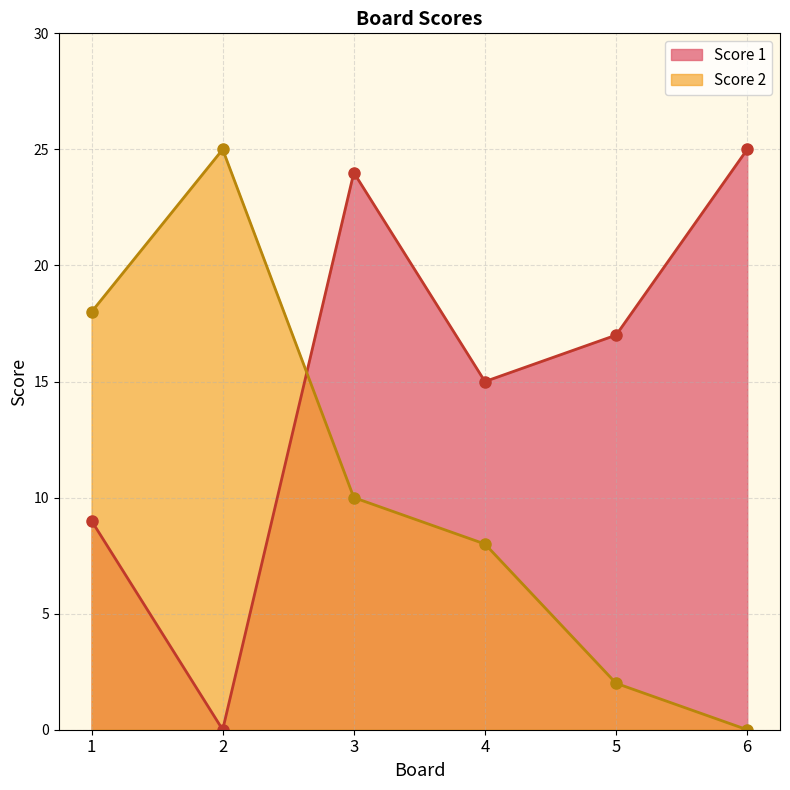

Which category has the highest value across all series?

6